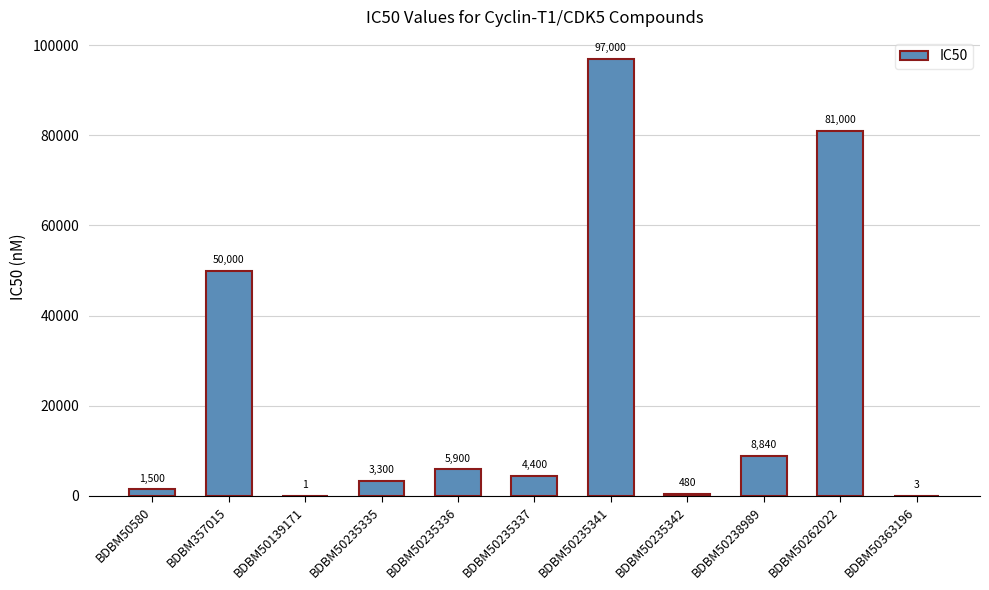

What is the sum of the values at BDBM357015 and BDBM50235335?

53300